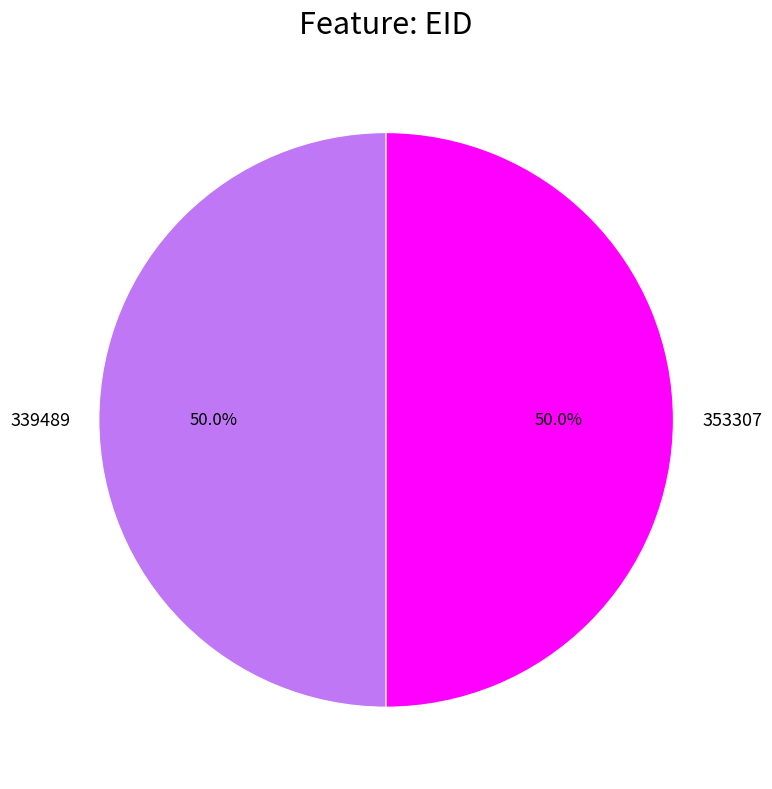

To the nearest percent, what portion does 339489 represent?

50%